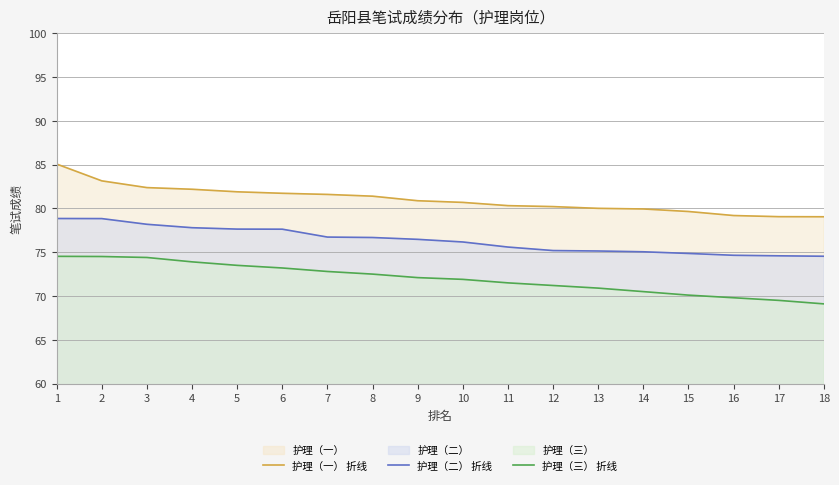

True or false: 护理（三） 折线 and 护理（一） 折线 cross at least once.

False